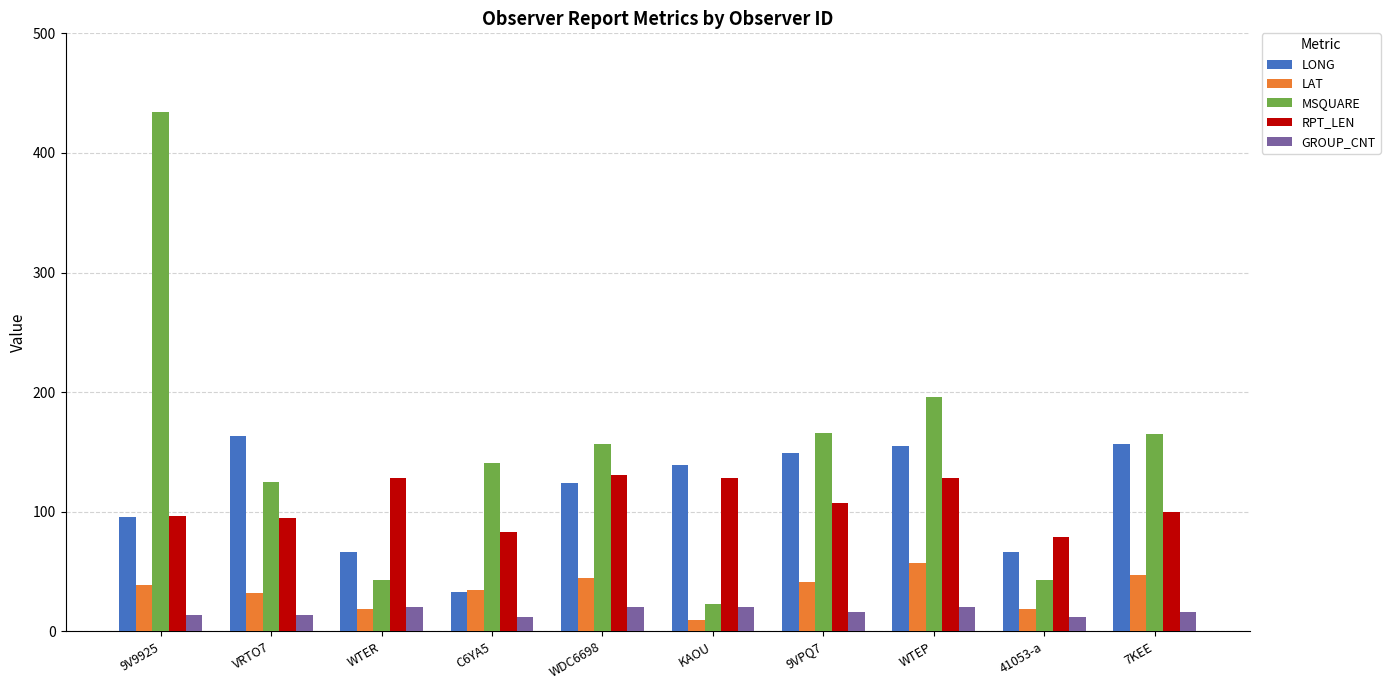

What is the difference between the RPT_LEN values at 9V9925 and WTER?

32.0